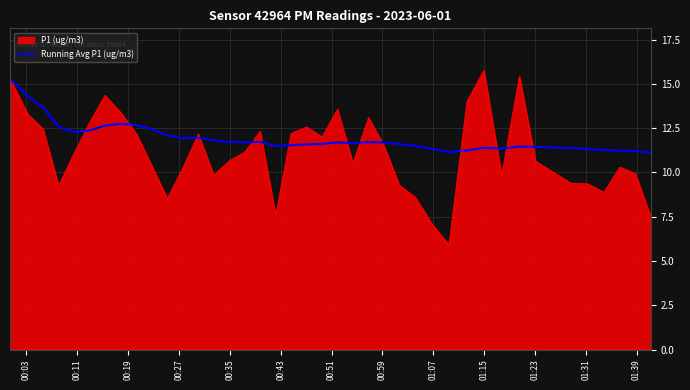

Does the chart have visible grid lines?

Yes